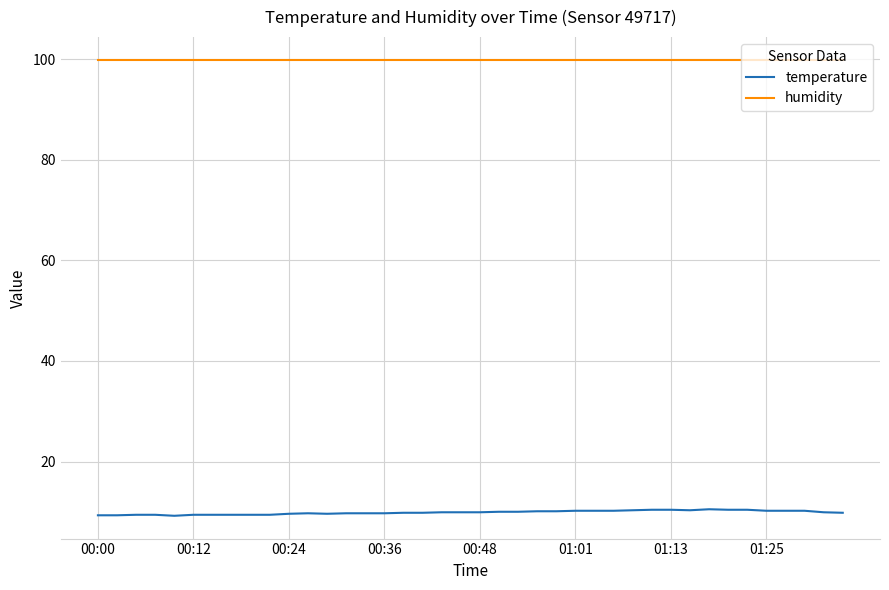

True or false: humidity and temperature cross at least once.

False